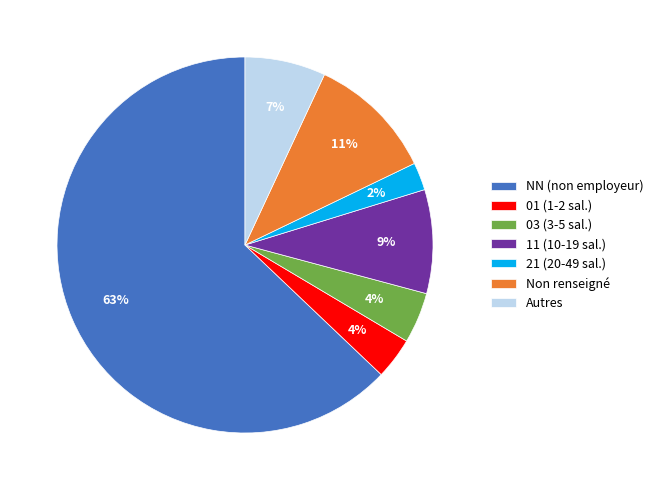

What is the majority slice?

NN (non employeur)